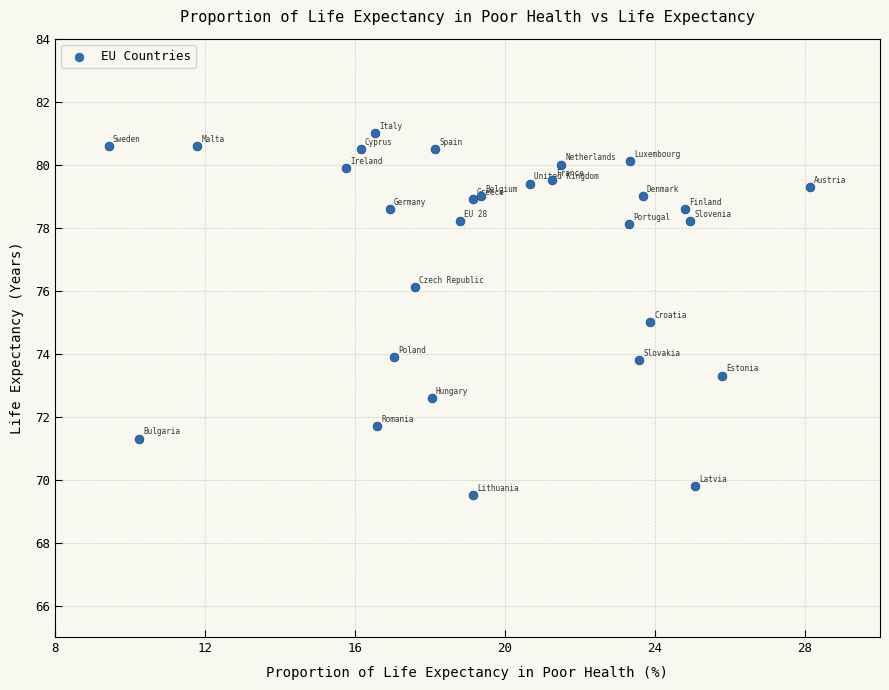

What is the range of Y values (max minus min)?

11.5